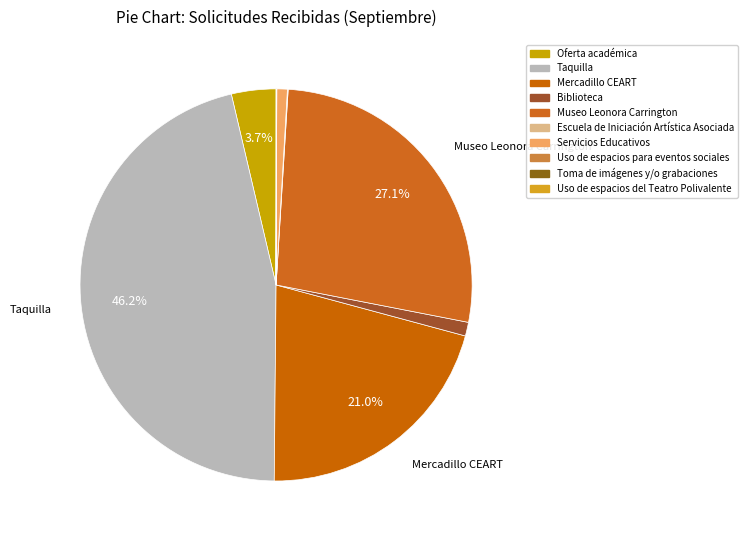

What is the ratio of the value at Taquilla to the value at Servicios Educativos?

53.4